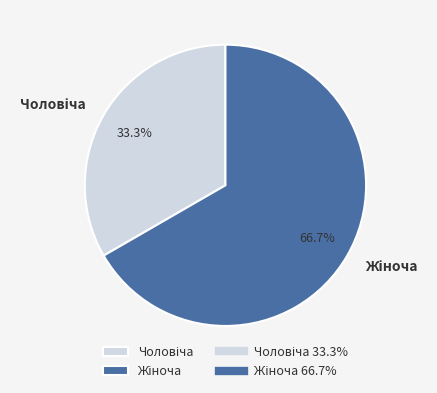

Rank the categories by value from lowest to highest.

Чоловіча, Жіноча